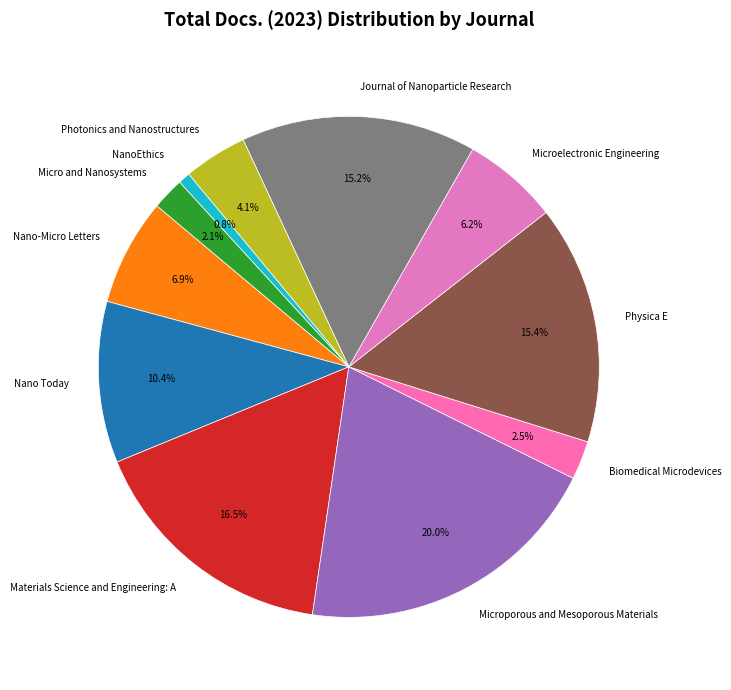

To the nearest percent, what percentage of the pie is Microelectronic Engineering?

6%